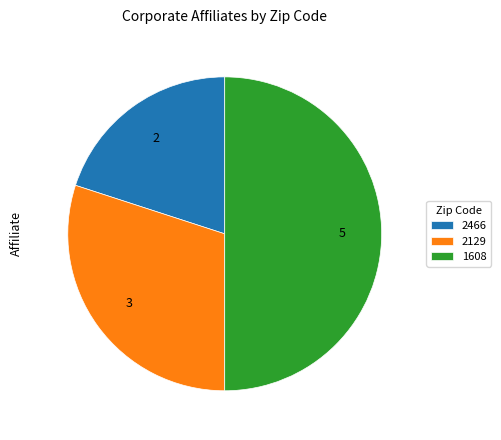

Which has a higher value, 2129 or 1608?

1608